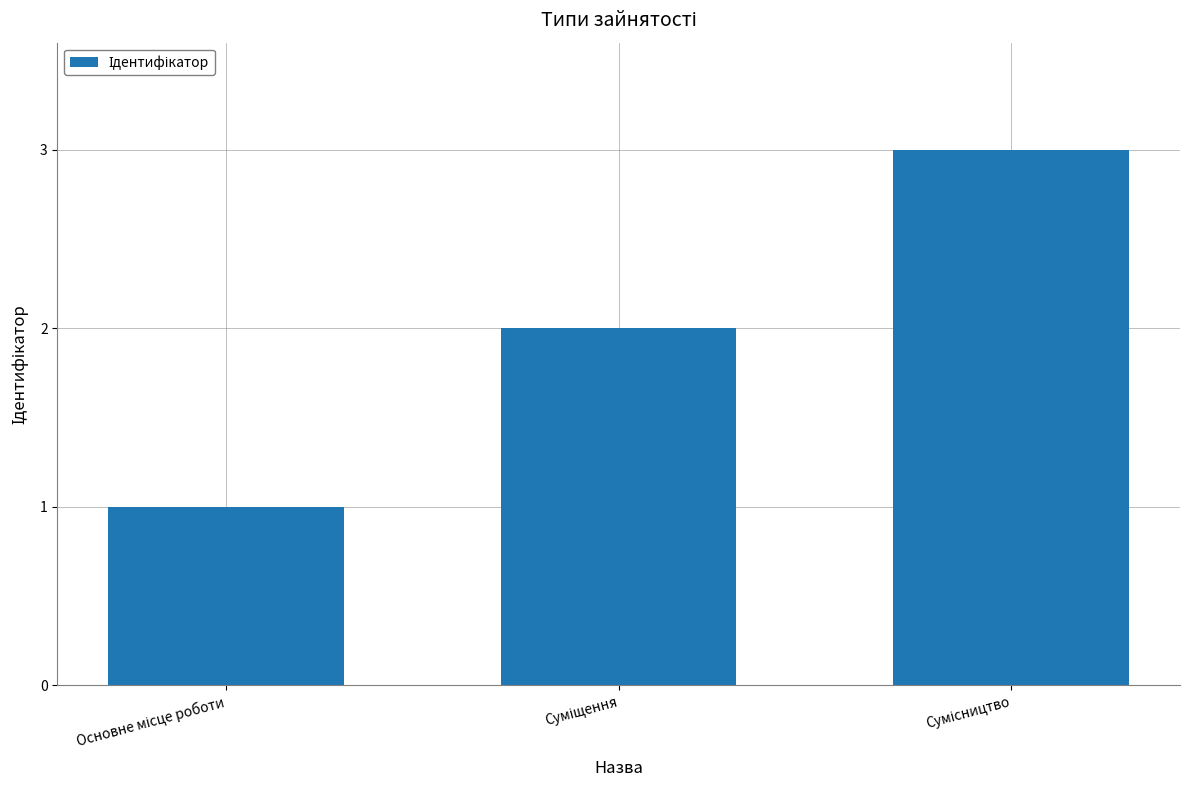

What is the sum of all values?

6